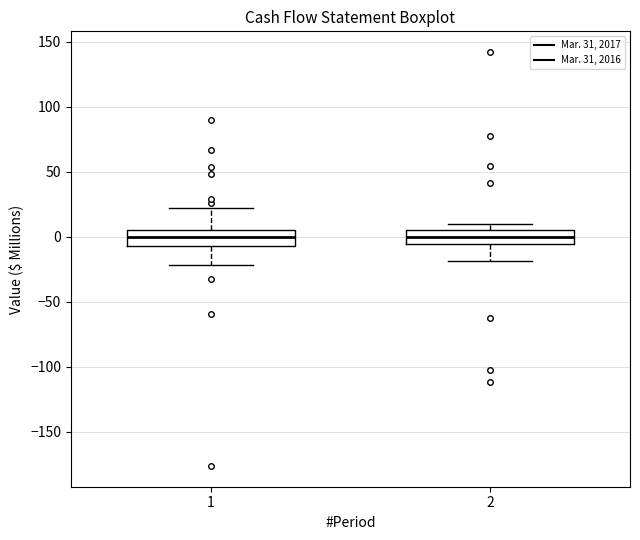

Reading left to right, read every box against the y-axis: the position of its median line, the range the box covers, and the ends of its whiskers. The values are not printed on the chart, so give them approximately, as read against the axis.

1: median 0, box -5 to 5, whiskers -20 to 20
2: median 0, box -5 to 5, whiskers -20 to 10